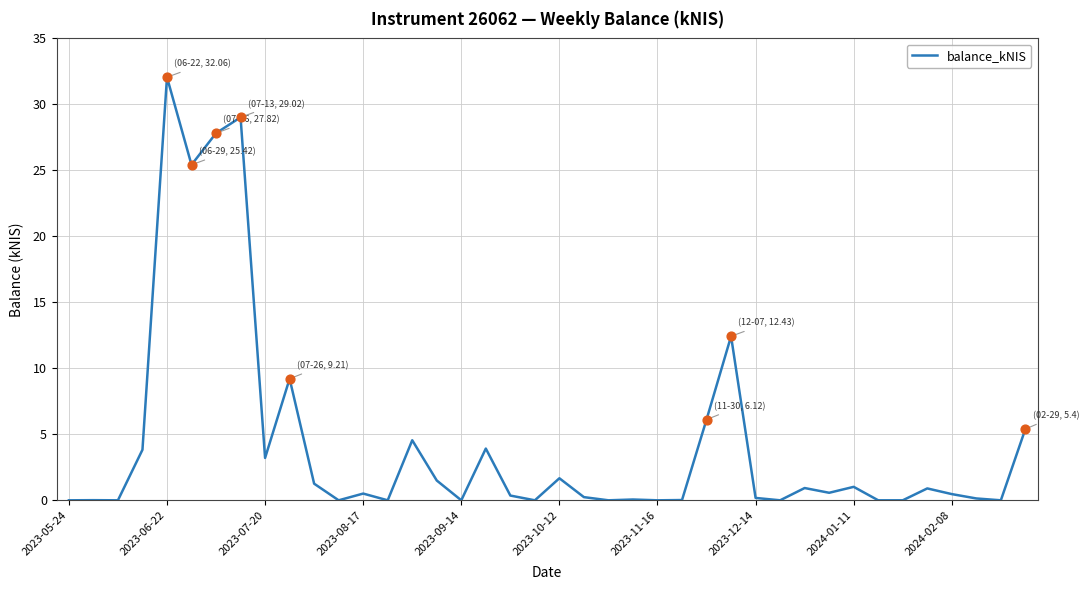

What is the difference between the maximum and minimum values?

32.1